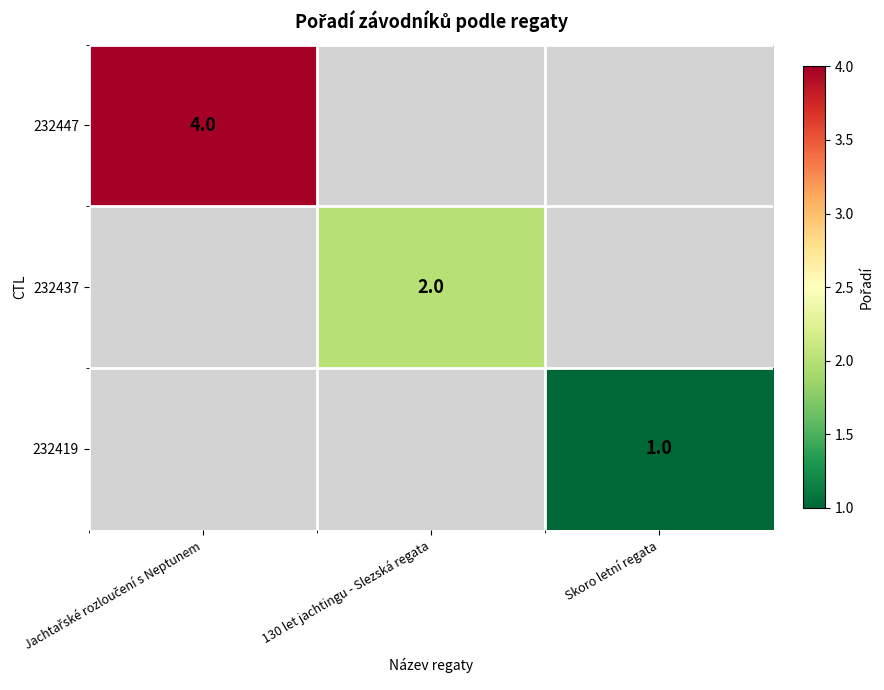

What is the minimum value for 232447?

4.0